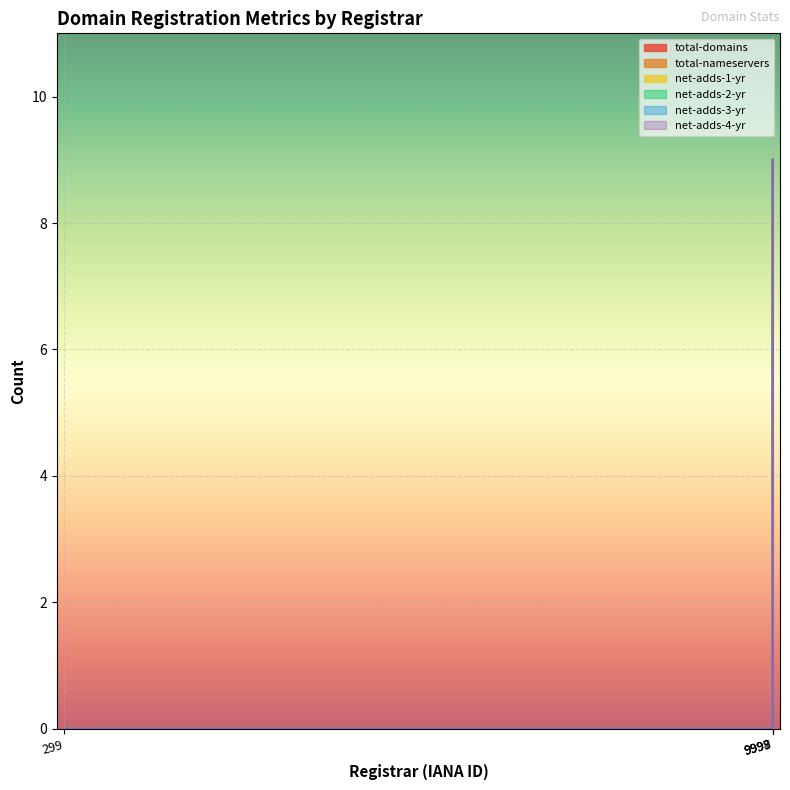

Count the number of data series in this chart.

6